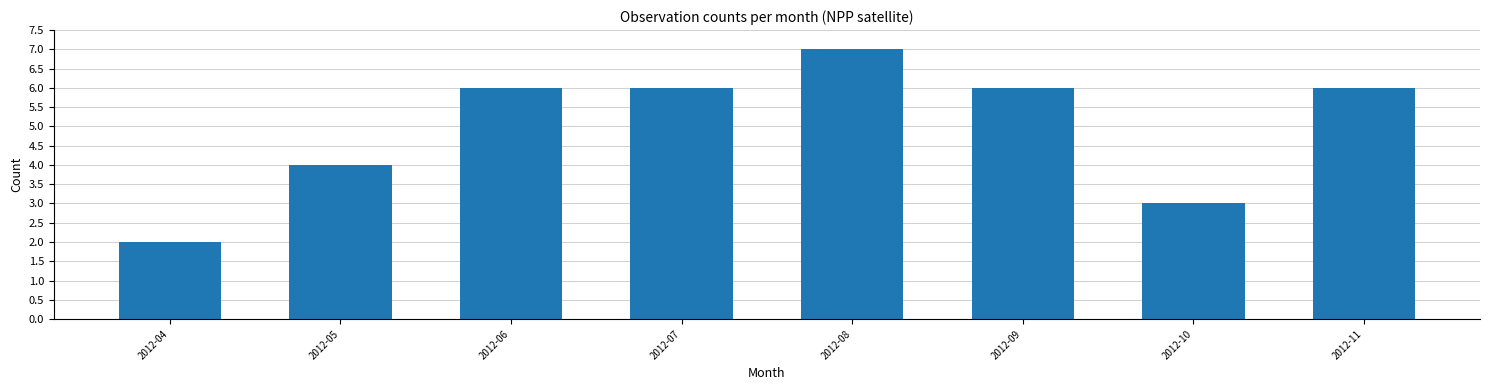

Where is the data nearest to the value 4?

2012-05